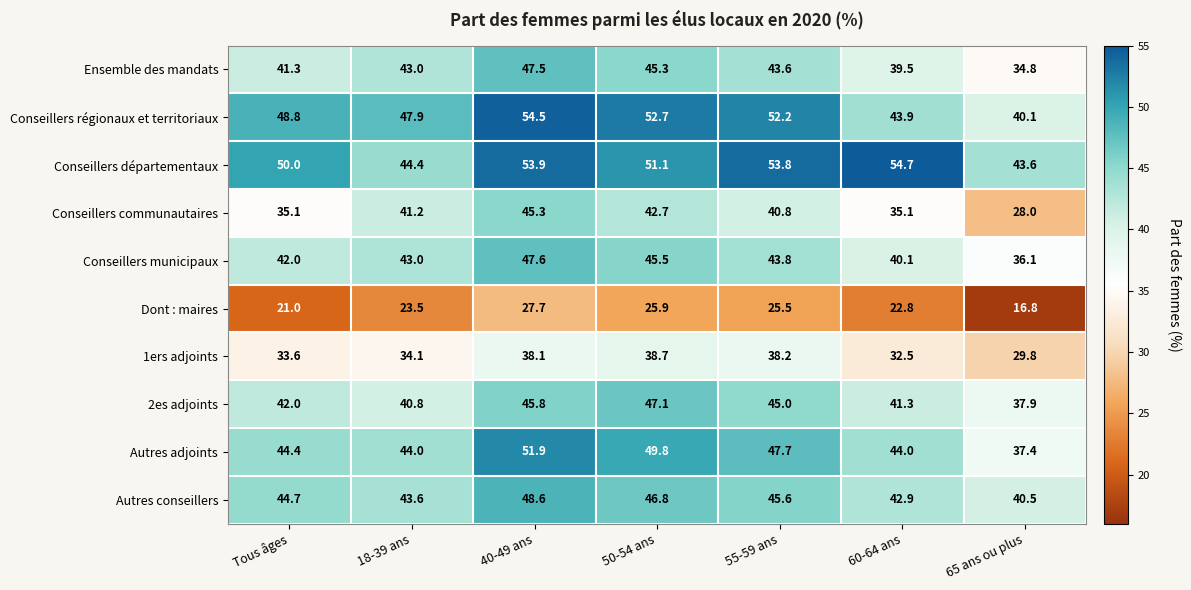

Which series has the largest range (max minus min)?

Conseillers communautaires